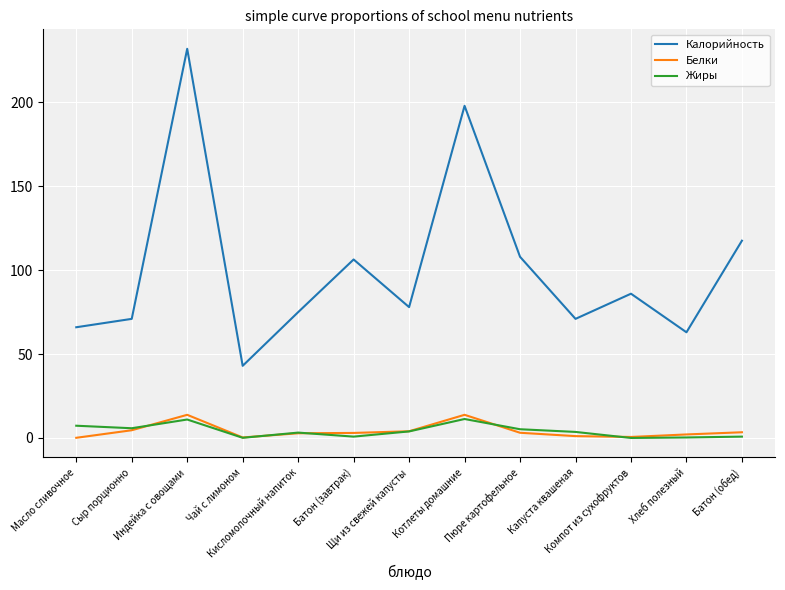

What is the lowest value of the Калорийность series?

43.0